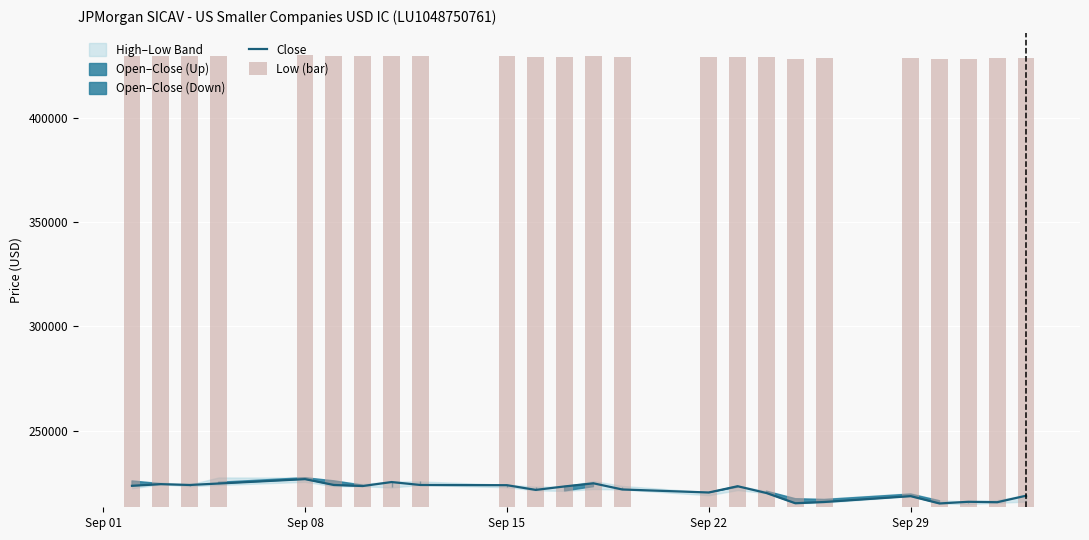

What is the lowest value of the Close series?

215200